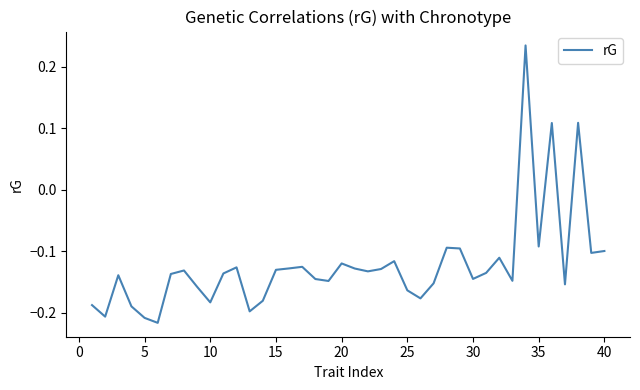

What is the difference between the maximum and minimum values?

0.5